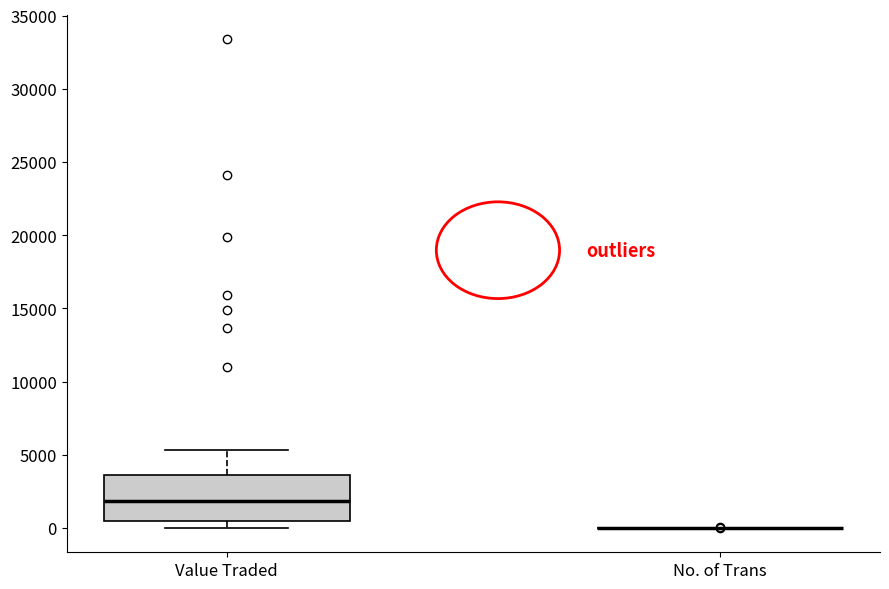

Reading left to right, read every box against the y-axis: the position of its median line, the range the box covers, and the ends of its whiskers. The values are not printed on the chart, so give them approximately, as read against the axis.

Value Traded: median 2000, box 500 to 3500, whiskers 0 to 5500
No. of Trans: box collapsed to a line at 0, whiskers 0 to 0